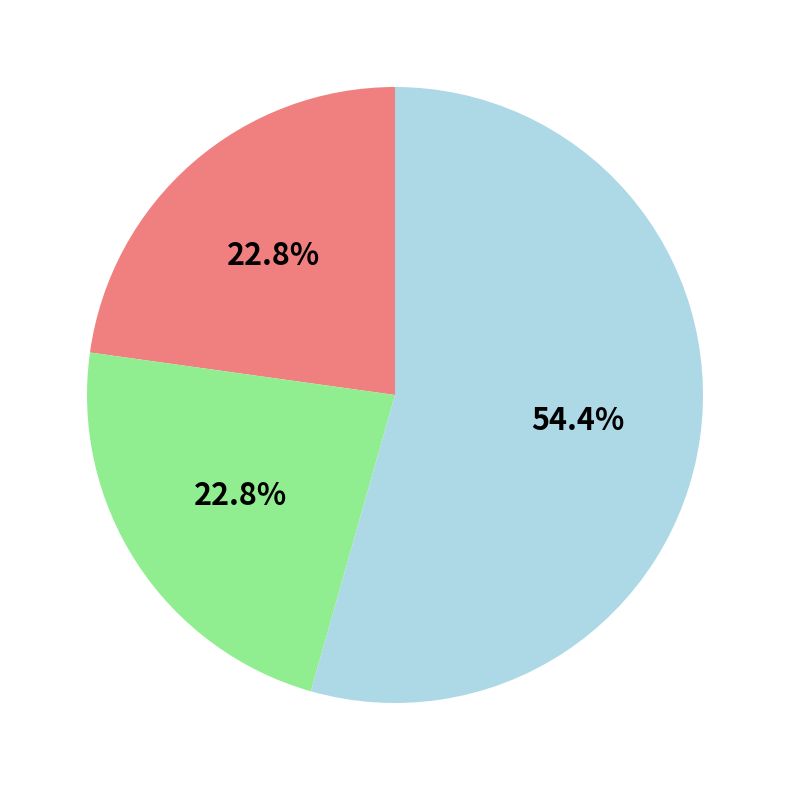

To the nearest percent, what is the difference between the largest and smallest slice percentages?

32%